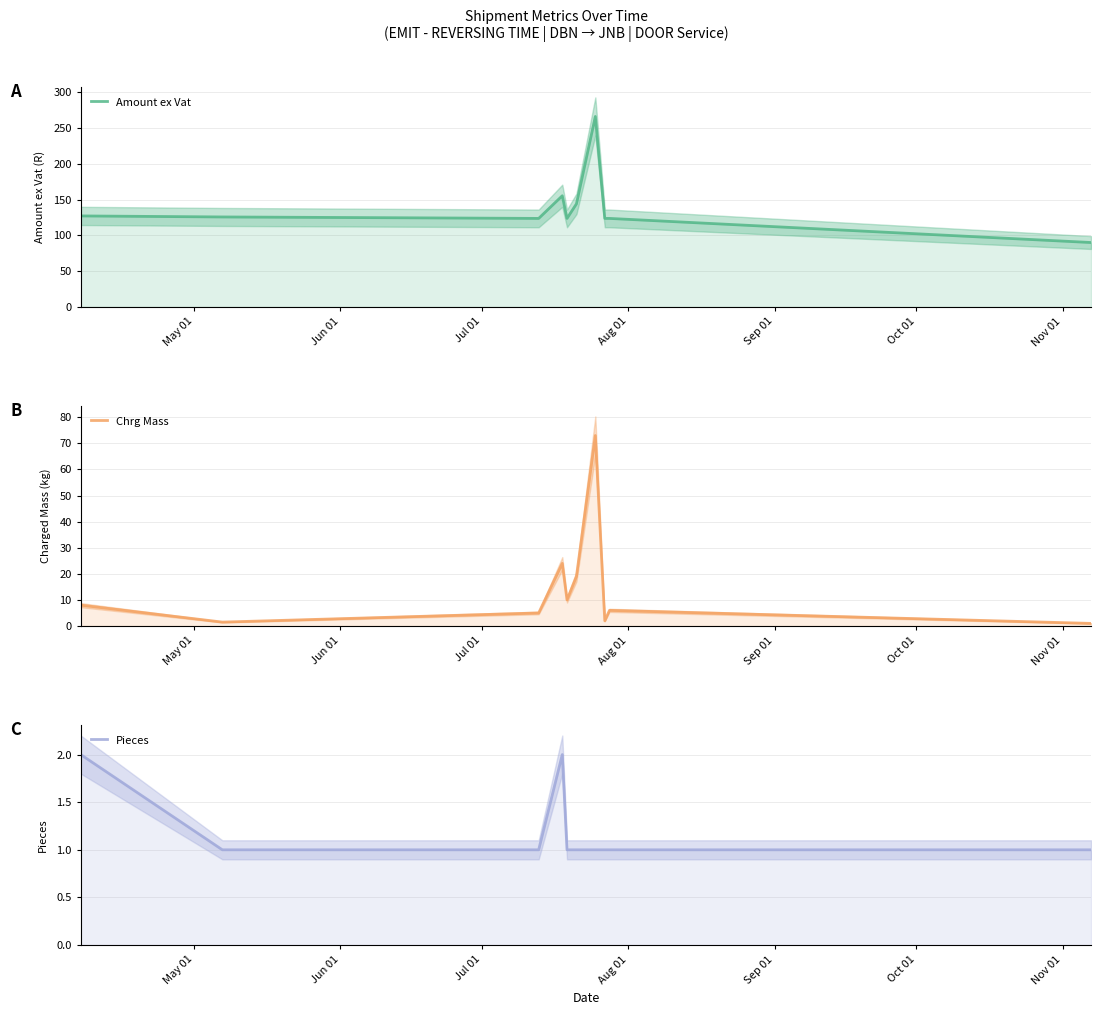

What is the value of the Pieces point at the 10th from the left?

1.0